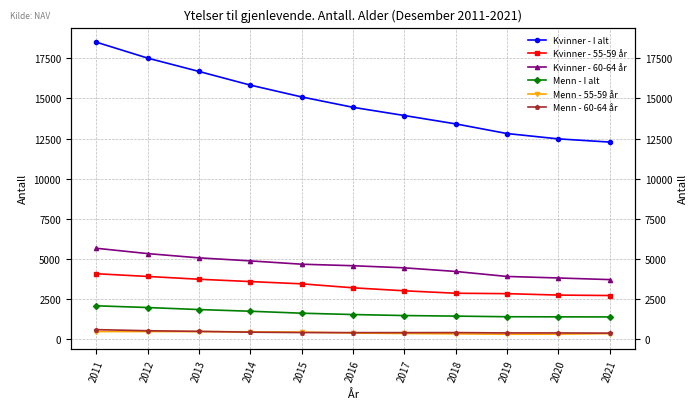

True or false: Menn - 60-64 år and Kvinner - I alt cross at least once.

False